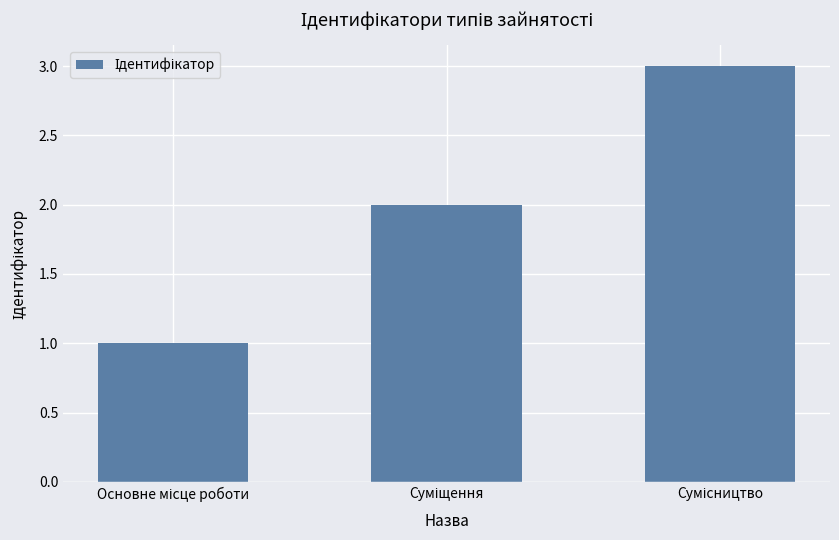

How many values are below 2?

1